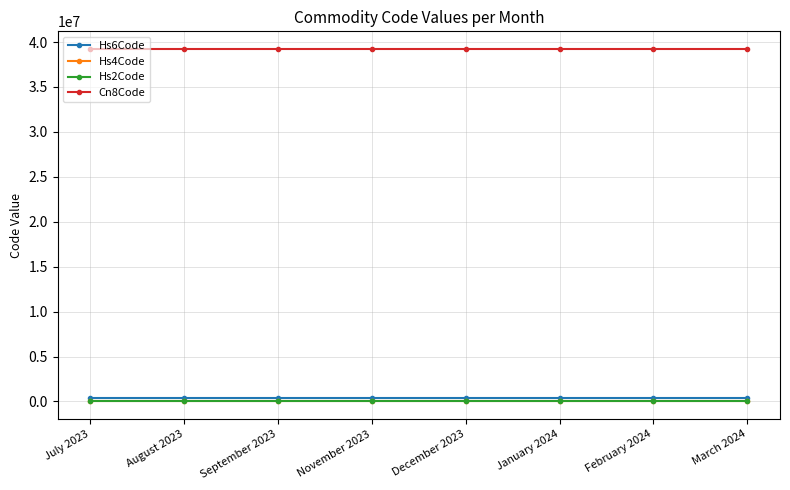

What is the average value of the Hs2Code series?

39